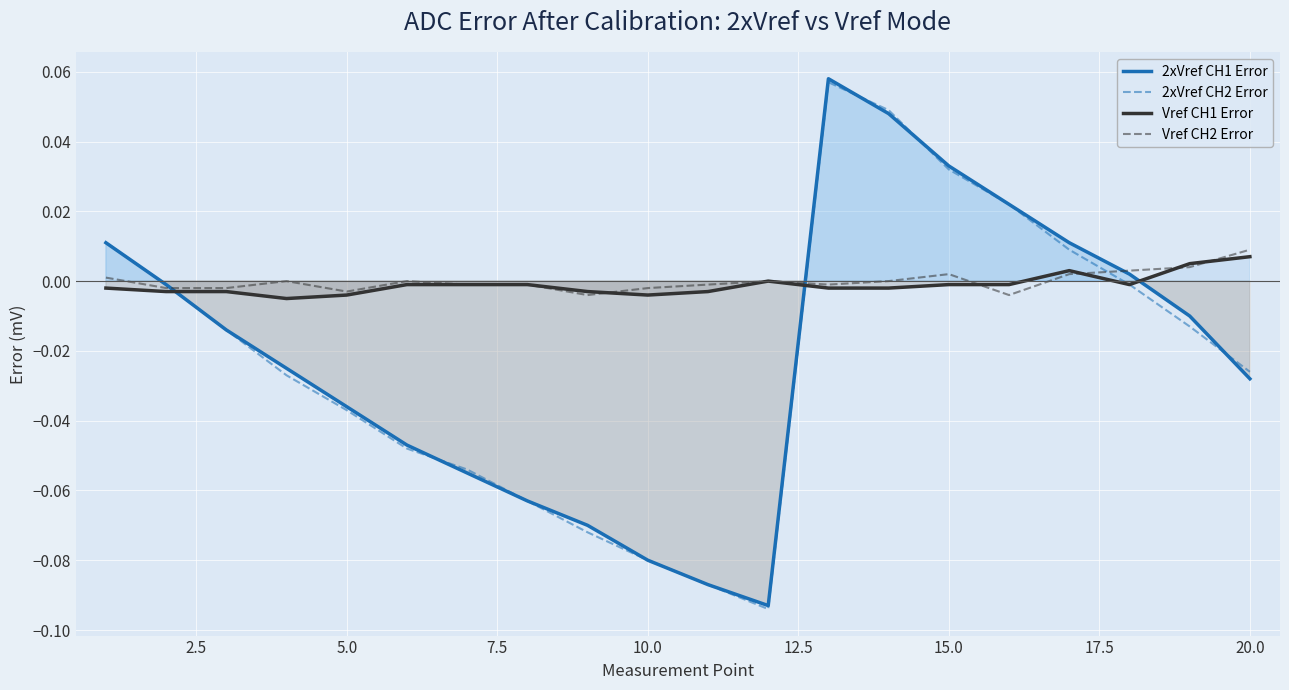

True or false: 2xVref CH1 Error and Vref CH2 Error cross at least once.

True